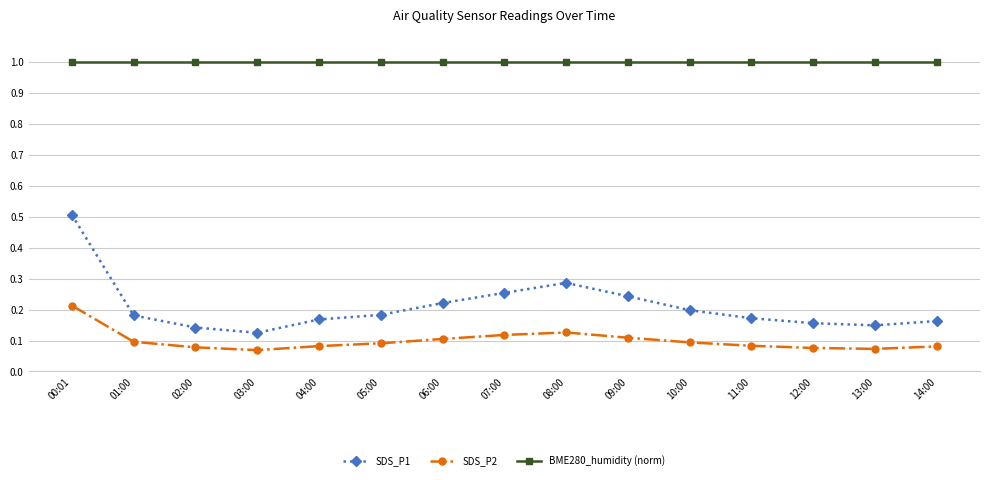

The SDS_P1 series shows 0.5 at 00:01. True or false?

True